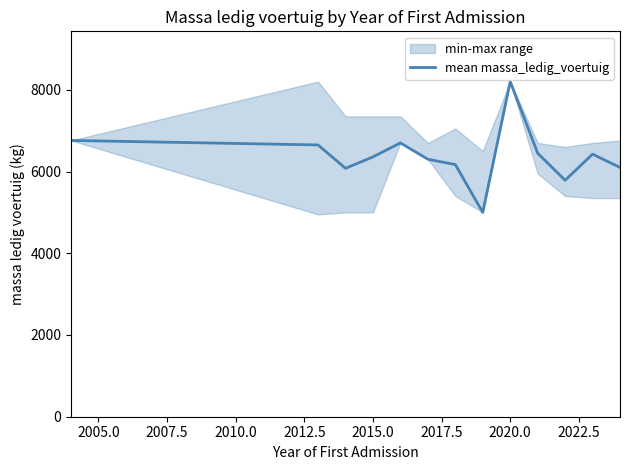

How many lines are shown in the chart?

1